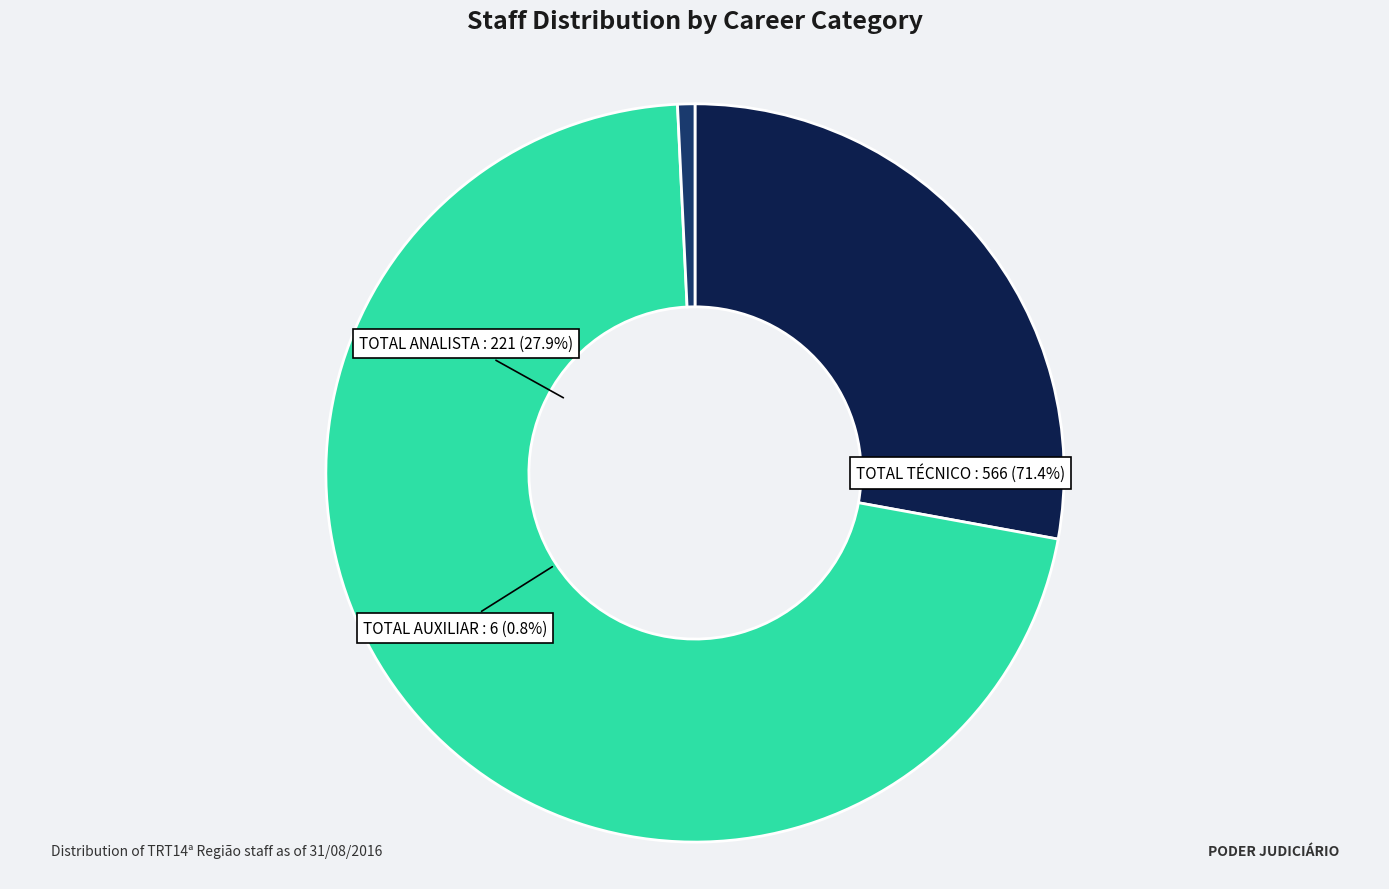

Rank the categories by value from lowest to highest.

TOTAL AUXILIAR, TOTAL ANALISTA, TOTAL TÉCNICO